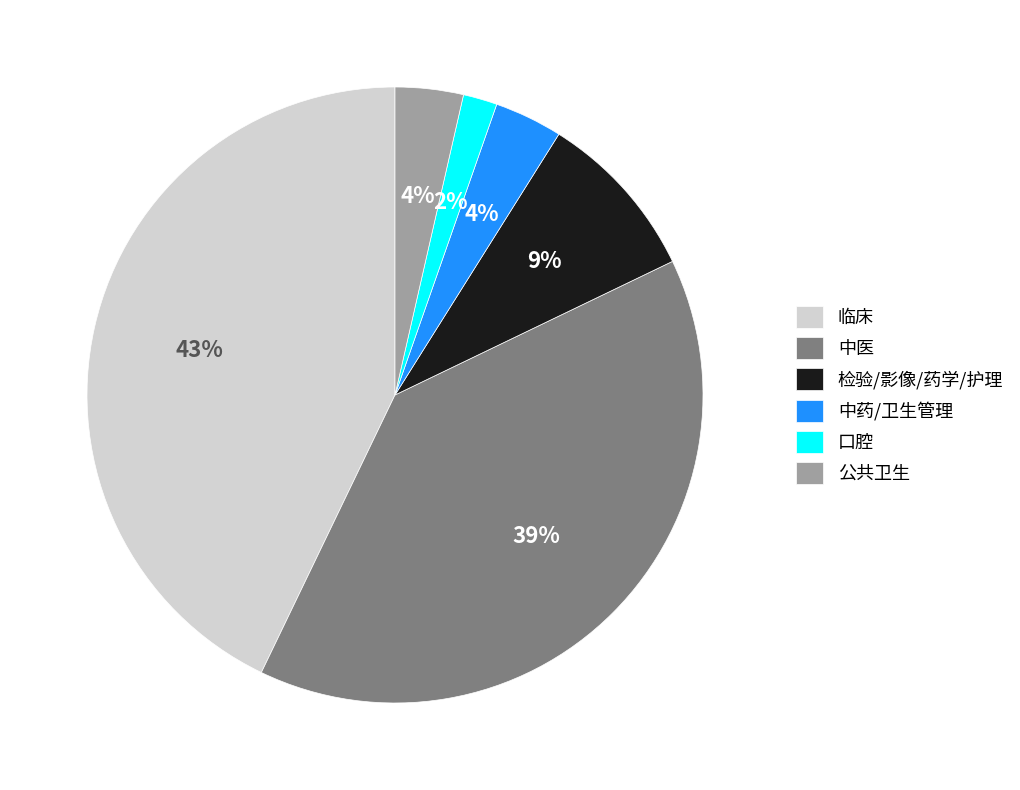

To the nearest percent, what is the difference between the largest and smallest slice percentages?

41%